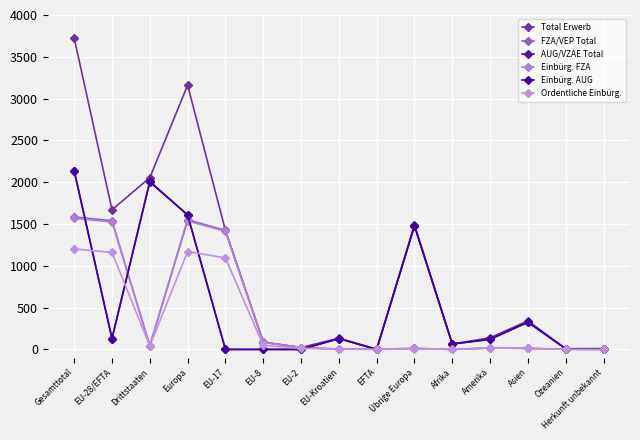

At which label is AUG/VZAE Total closest to 1070?

Übrige Europa